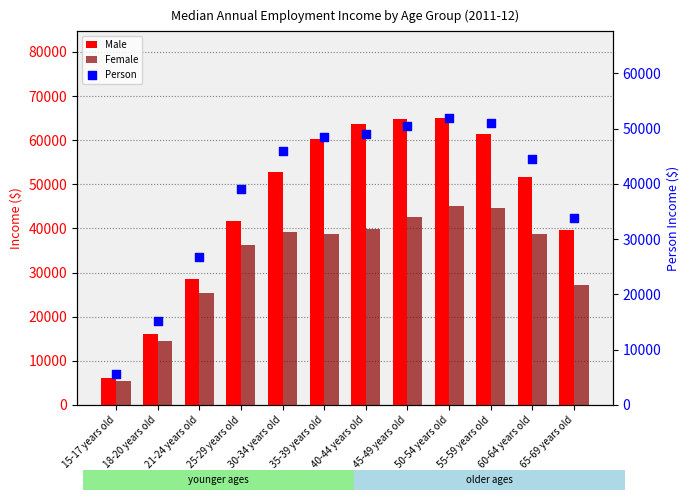

Is the value of Female at 50-54 years old greater than the value of Person at 35-39 years old?

No